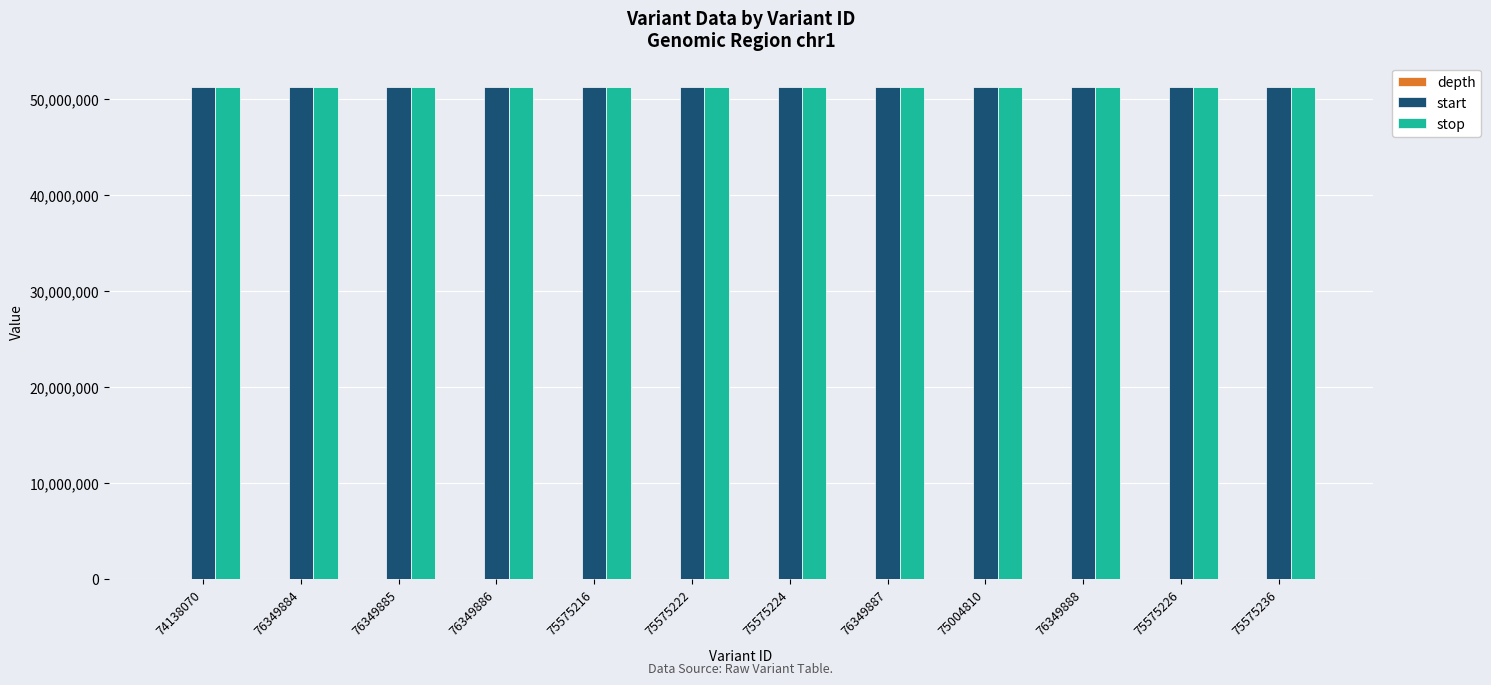

How many distinct data groups are displayed?

3